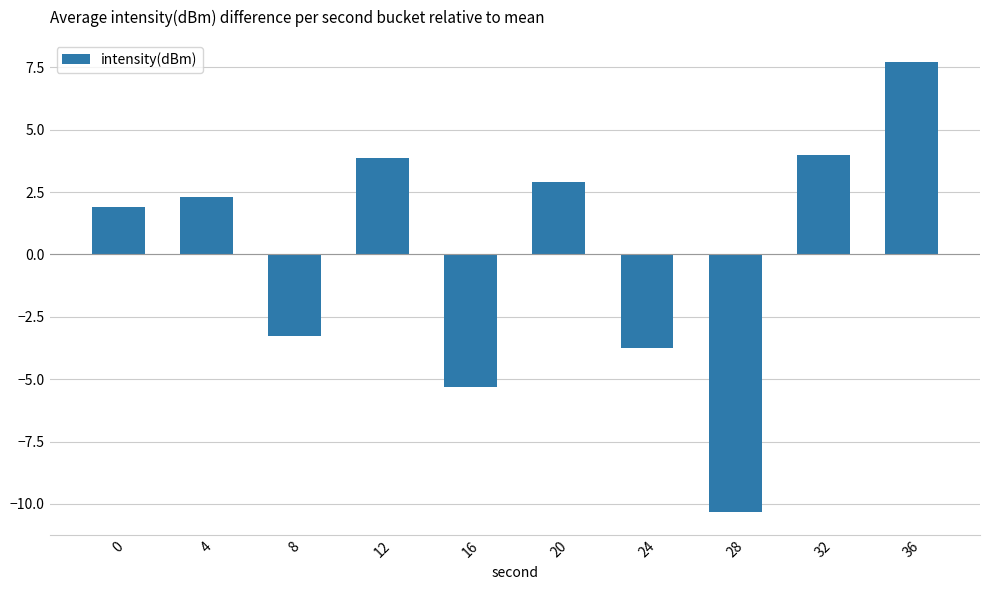

How many positive values are there?

6